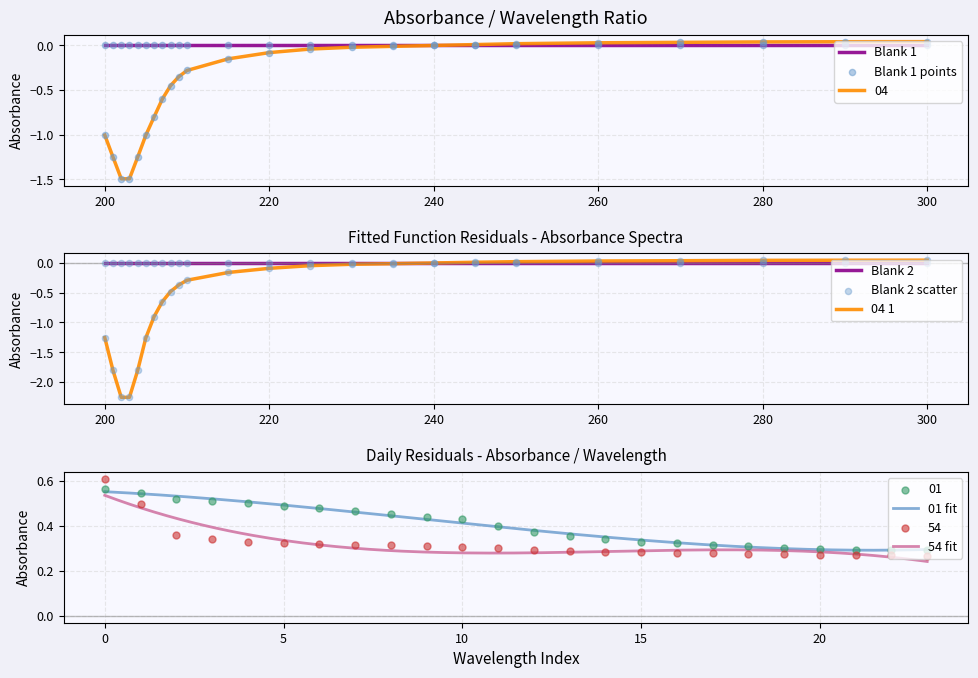

Which series has the widest spread of Y values?

04 1